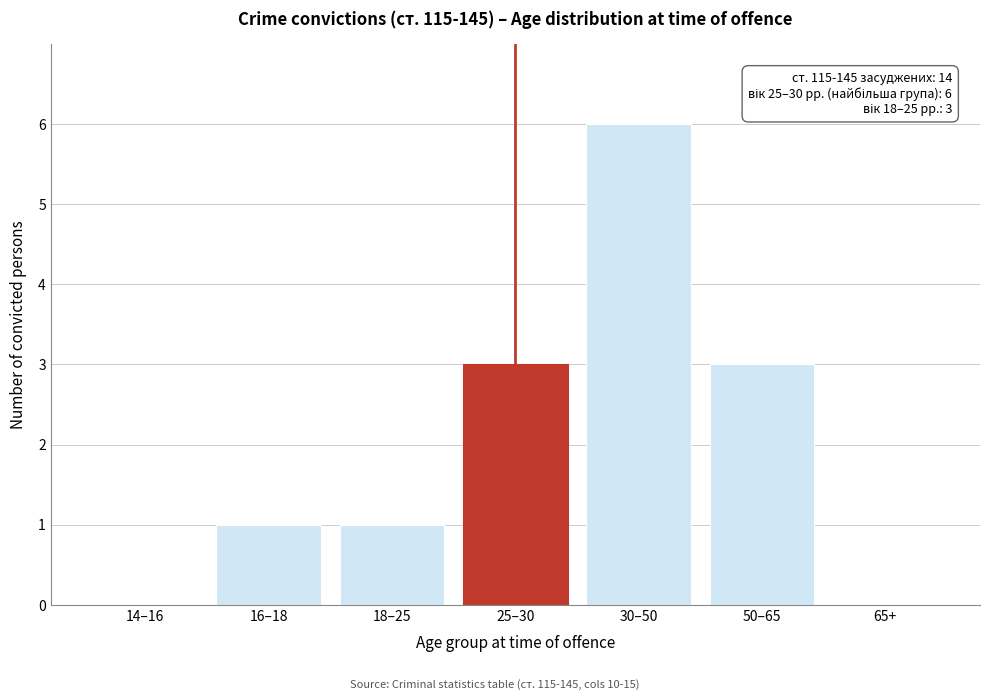

Reading right to left, what are all the values shown in this chart?

65+=0	50–65=3	30–50=6	25–30=3	18–25=1	16–18=1	14–16=0